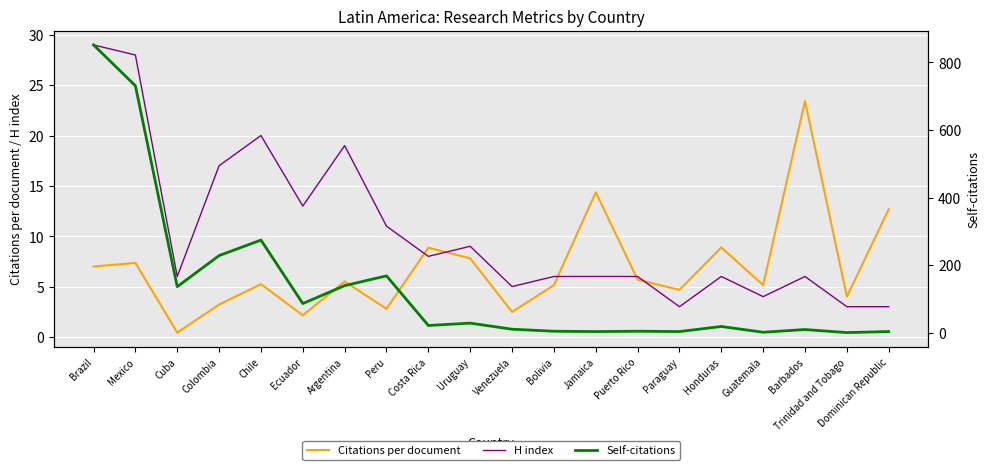

Read the H index value at Barbados.

6.0